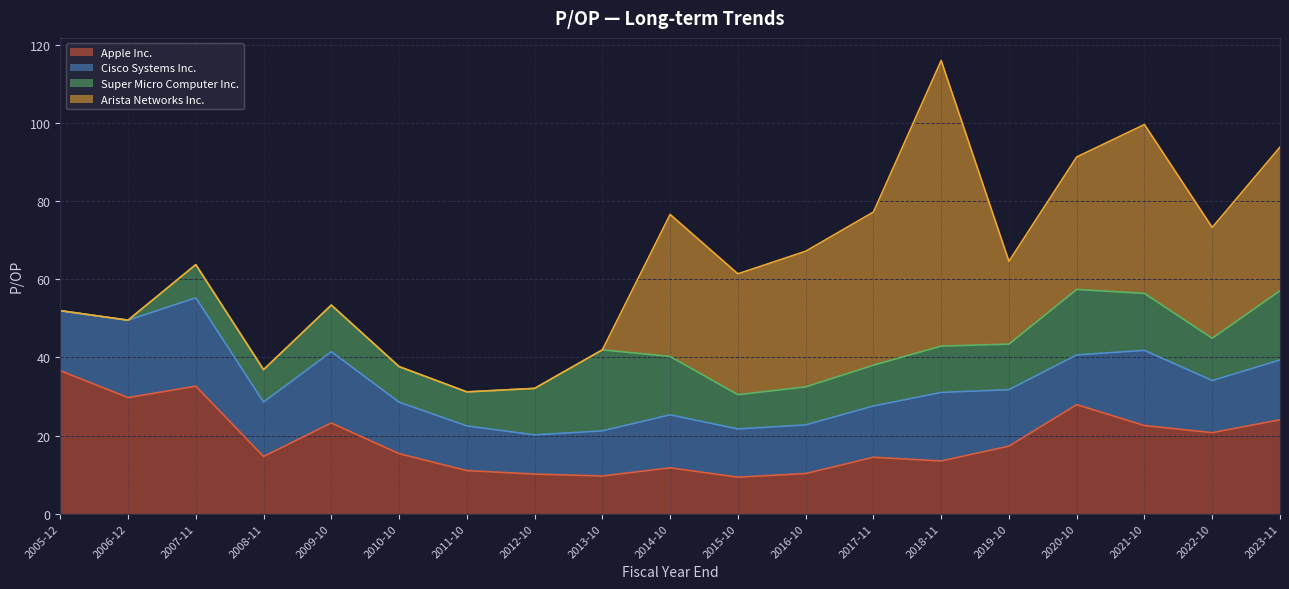

At 2020-10, list the series in order from smallest to largest.

Cisco Systems Inc., Super Micro Computer Inc., Apple Inc., Arista Networks Inc.